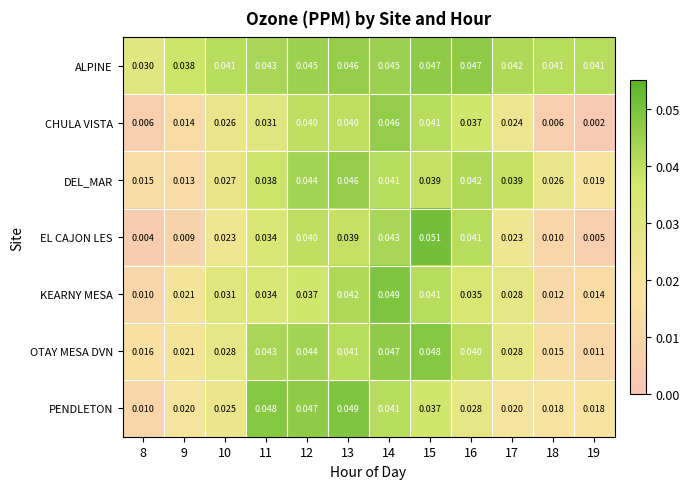

Which series has the widest spread of values?

EL CAJON LES